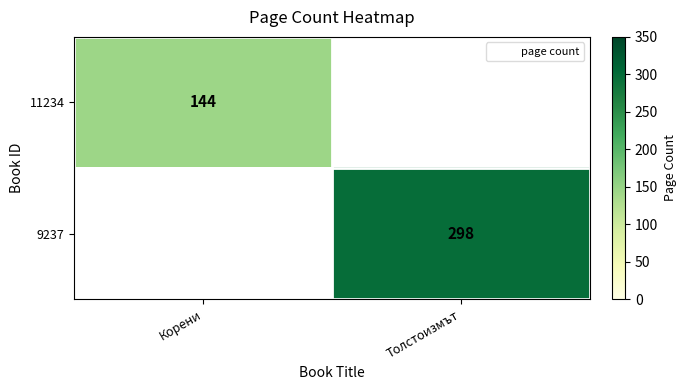

The 9237 series shows 298 at Толстоизмът. True or false?

True